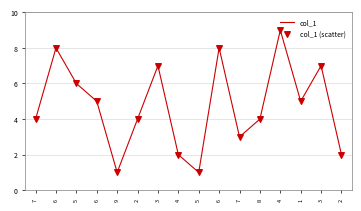

Does the chart have visible grid lines?

Yes